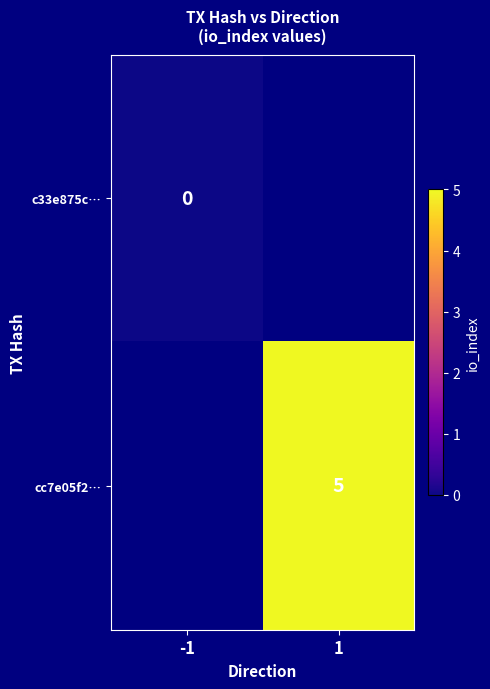

Count the number of categories in the chart.

2